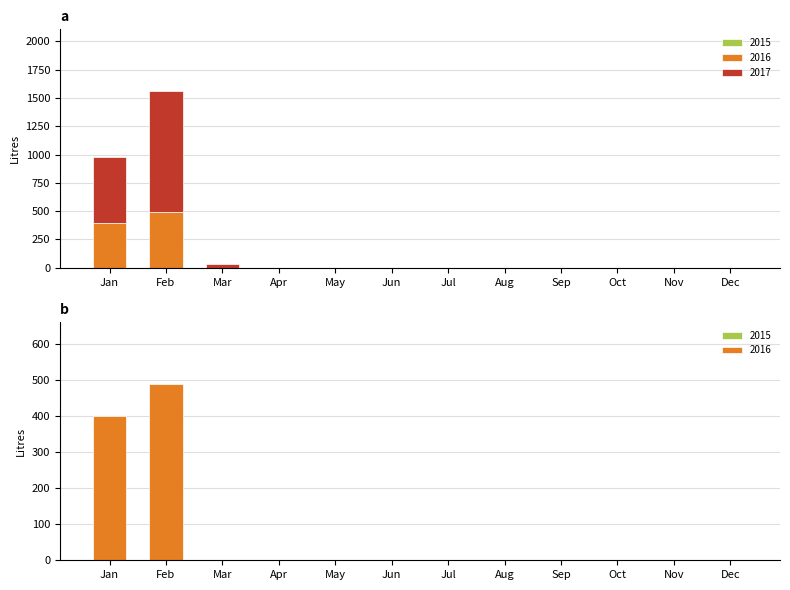

Reading left to right, list all the values displayed in this chart.

2017: 580.8	1070.7	31.6	0.0	0.0	0.0	0.0	0.0	0.0	0.0	0.0	0.0
2016: 399.9	490.0	0.0	0.0	0.0	0.0	0.0	0.0	0.0	0.0	0.0	0.0